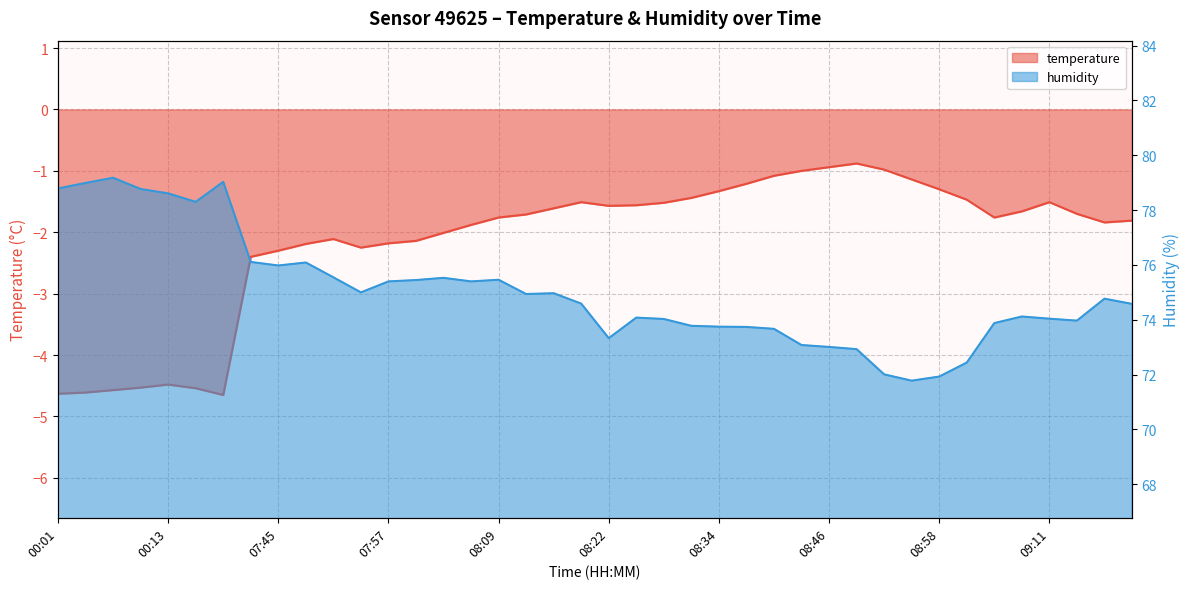

True or false: temperature and humidity cross at least once.

False